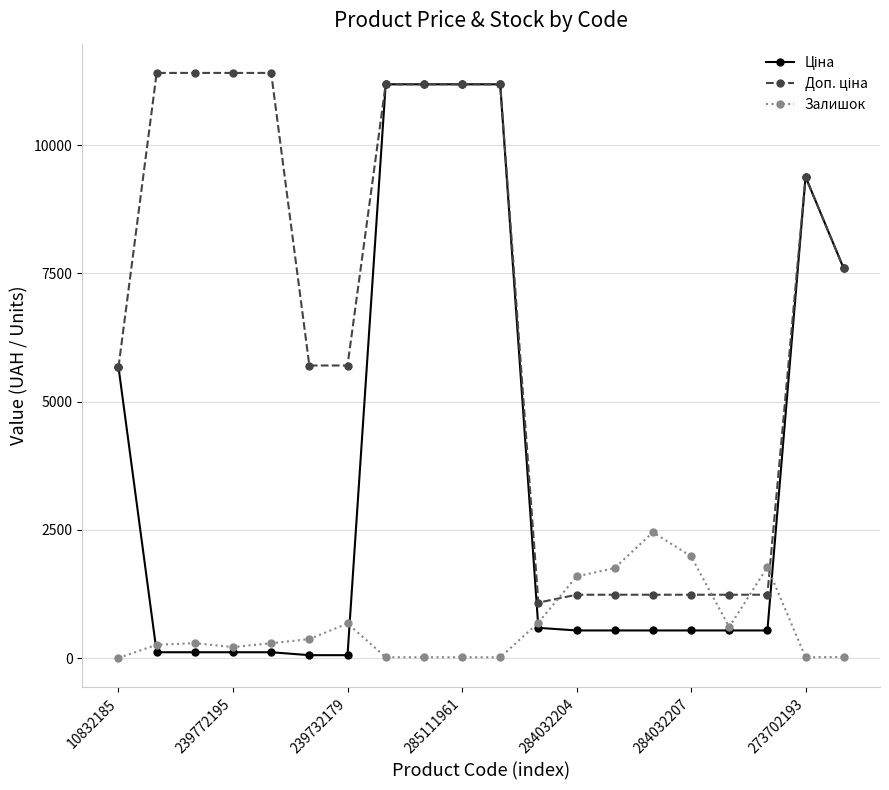

At how many categories does at least one series exceed 10717?

8